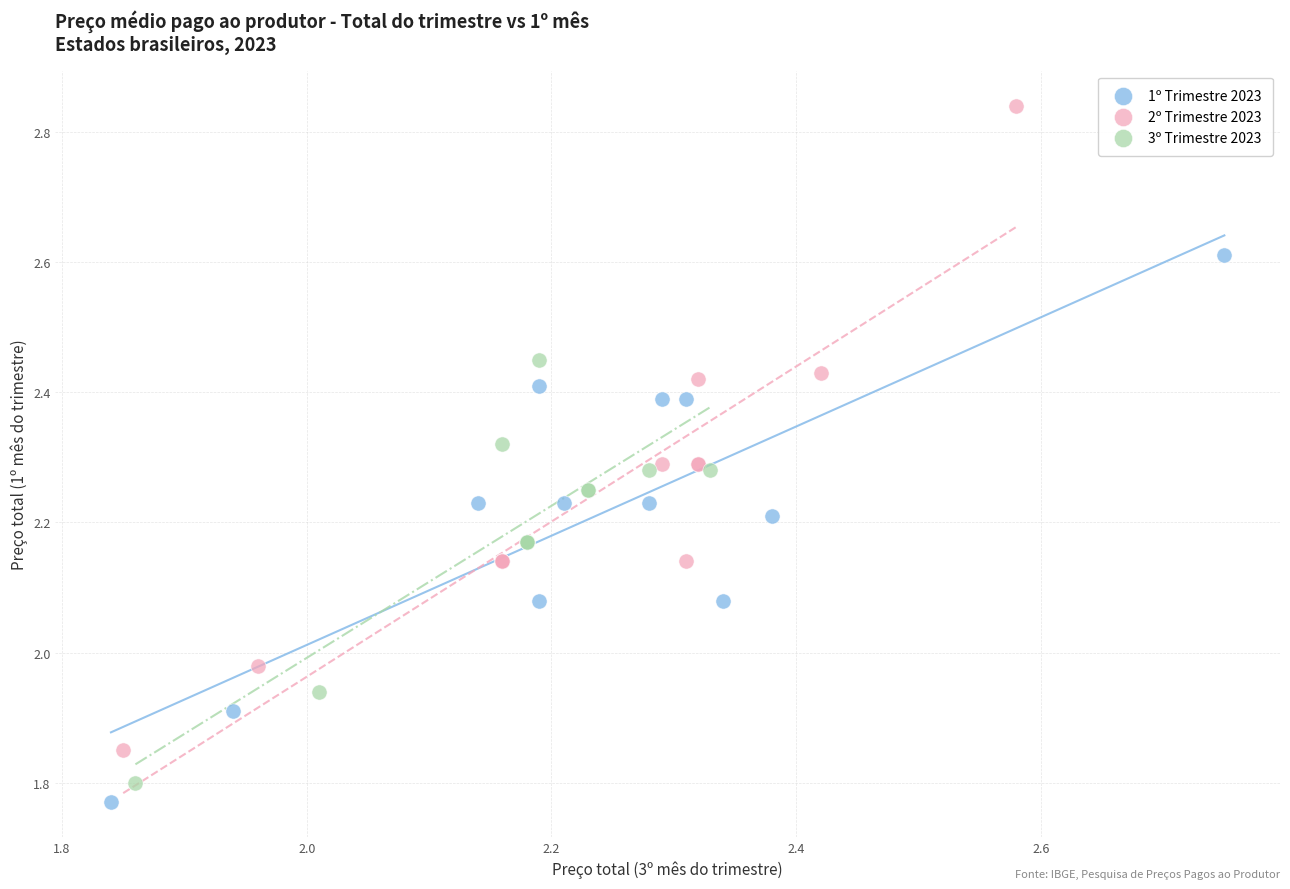

Which series reaches the maximum Y coordinate?

2º Trimestre 2023